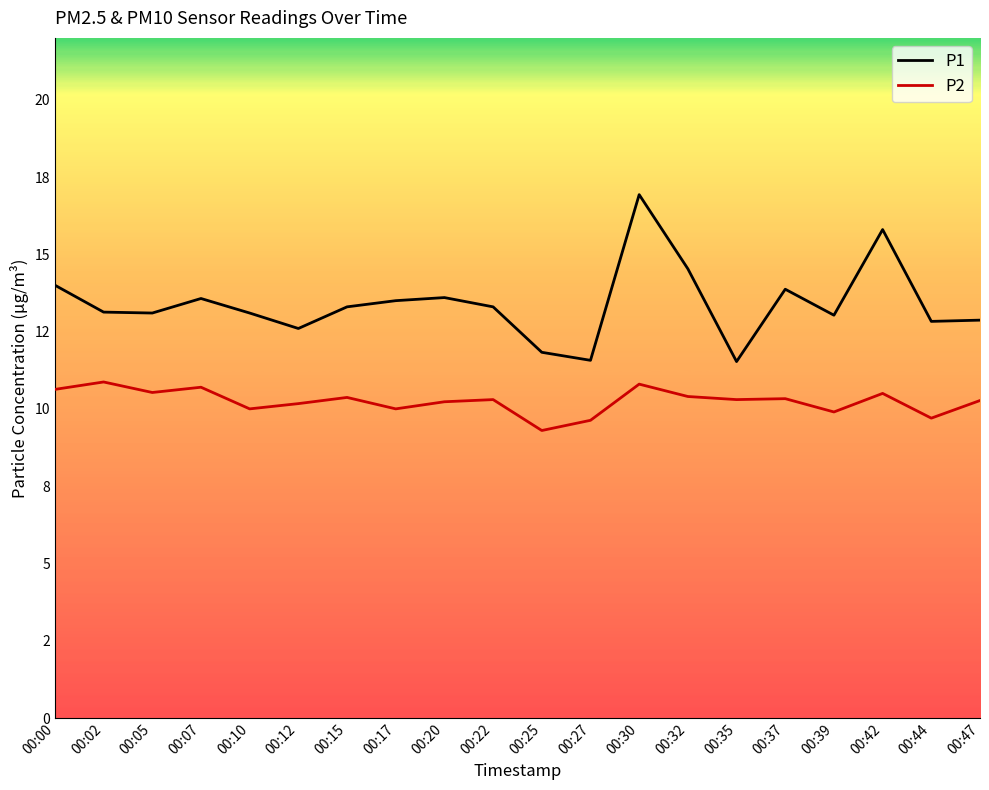

What is the value of the P1 point at the 16th from the left?

13.9